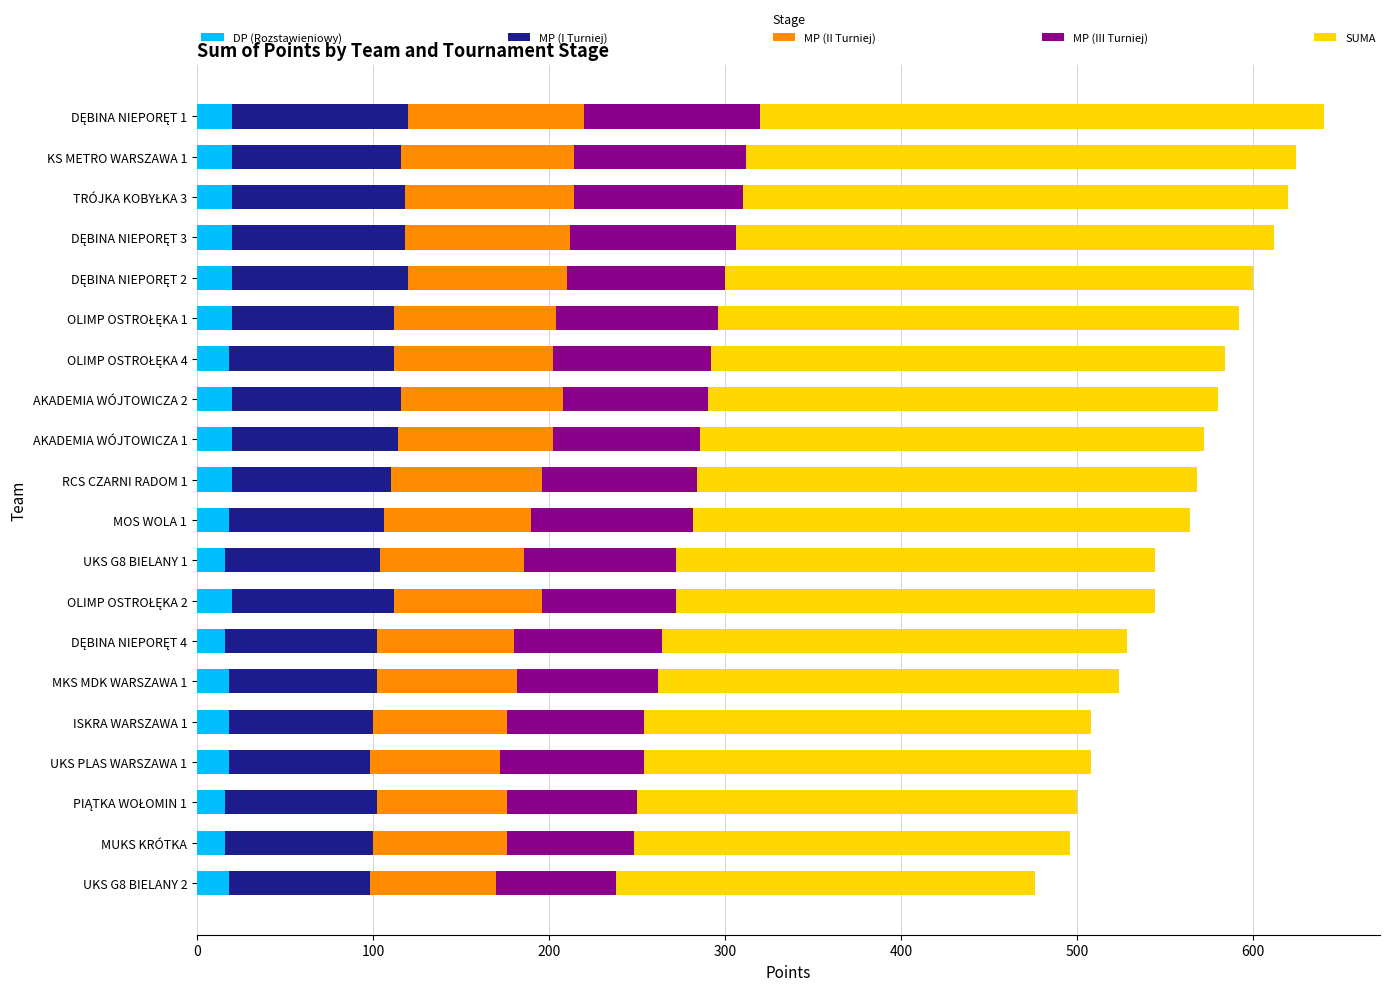

What are all the series names shown in the legend?

DP (Rozstawieniowy), MP (I Turniej), MP (II Turniej), MP (III Turniej), SUMA